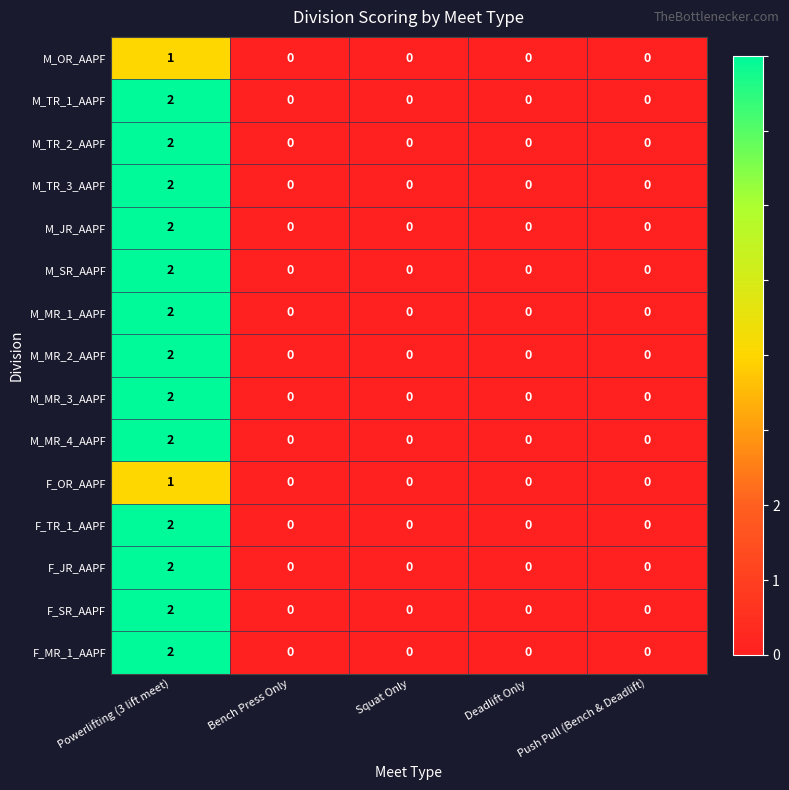

How many categories are shown in the chart?

5